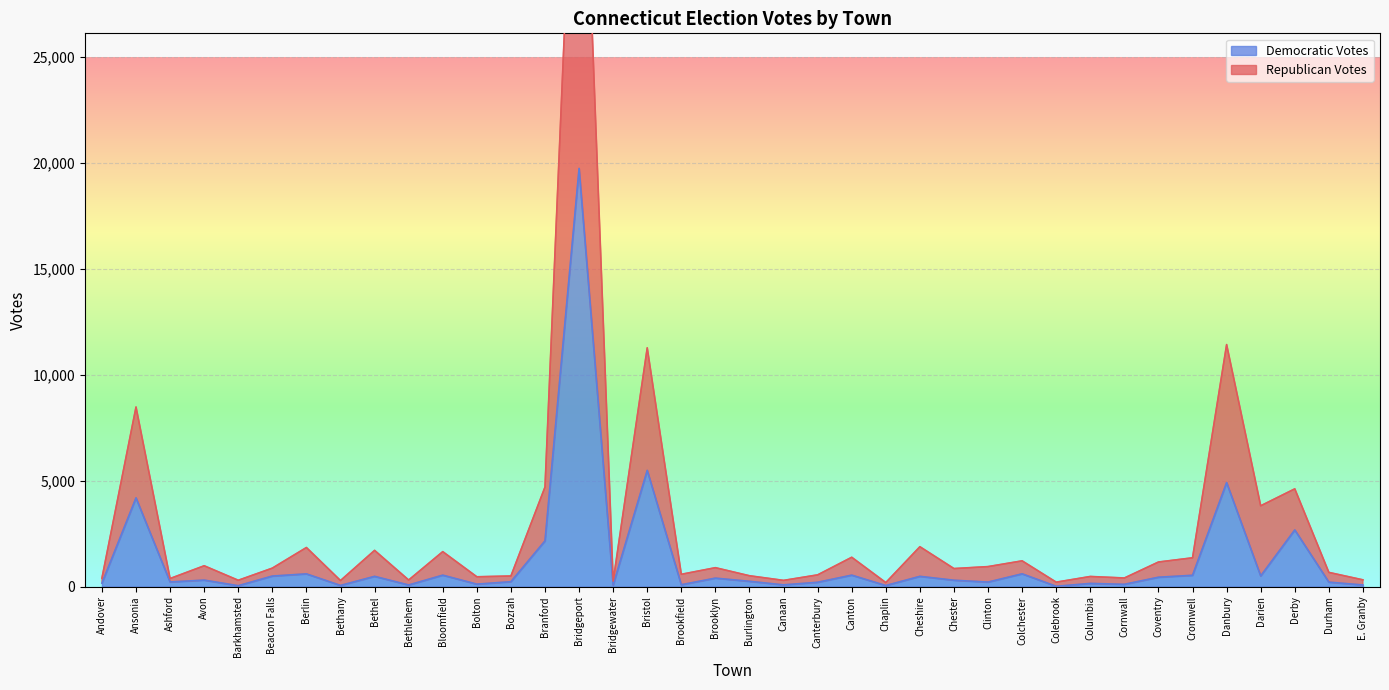

How many series are shown in this chart?

2